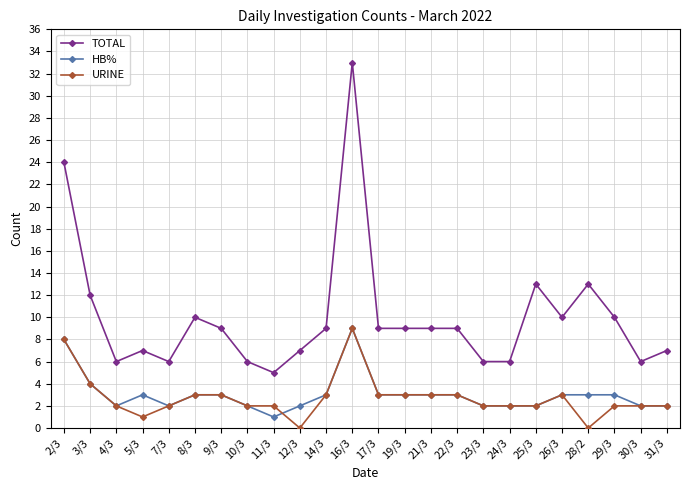

Reading right to left, what are all the values shown in this chart?

TOTAL: 7	6	10	13	10	13	6	6	9	9	9	9	33	9	7	5	6	9	10	6	7	6	12	24
HB%: 2	2	3	3	3	2	2	2	3	3	3	3	9	3	2	1	2	3	3	2	3	2	4	8
URINE: 2	2	2	0	3	2	2	2	3	3	3	3	9	3	0	2	2	3	3	2	1	2	4	8